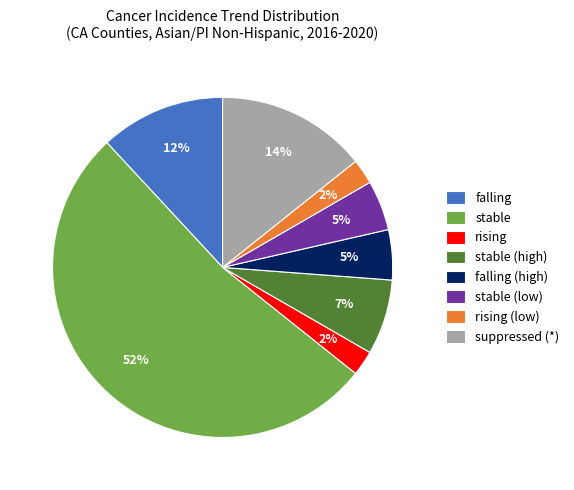

What percentage is the rising (low) slice, to the nearest percent?

2%